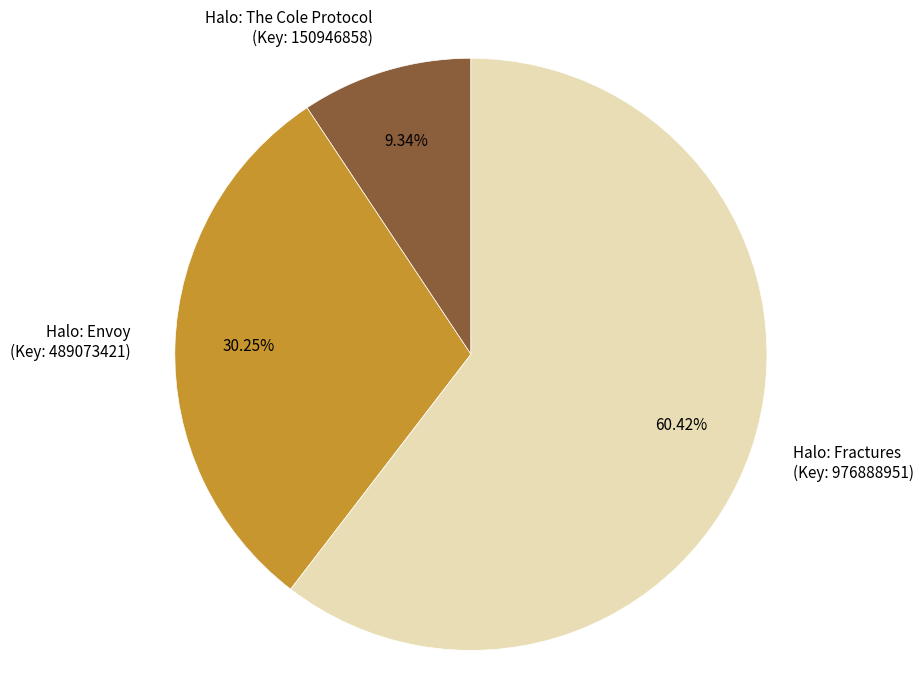

What is the majority slice?

Halo: Fractures